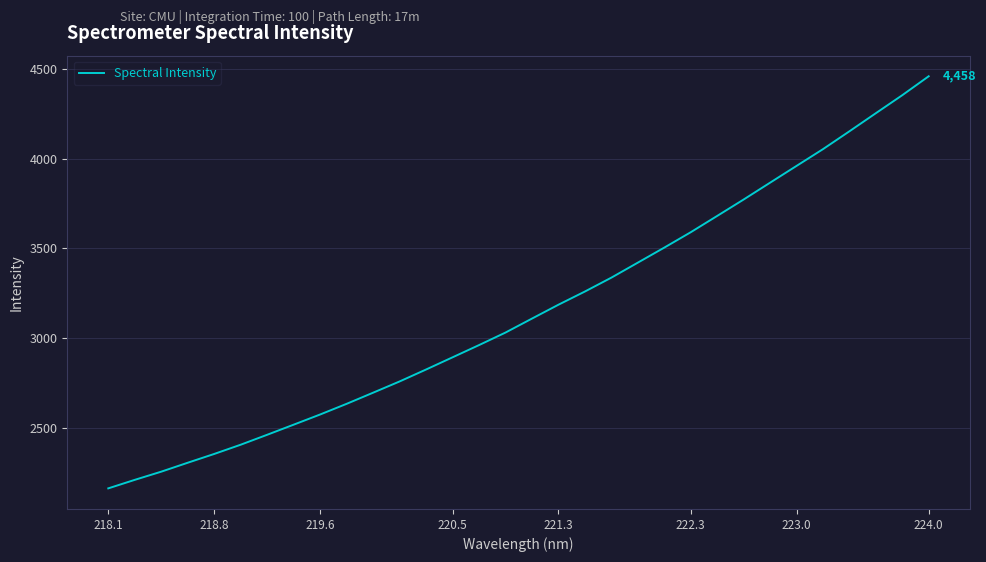

How many series are shown in this chart?

1